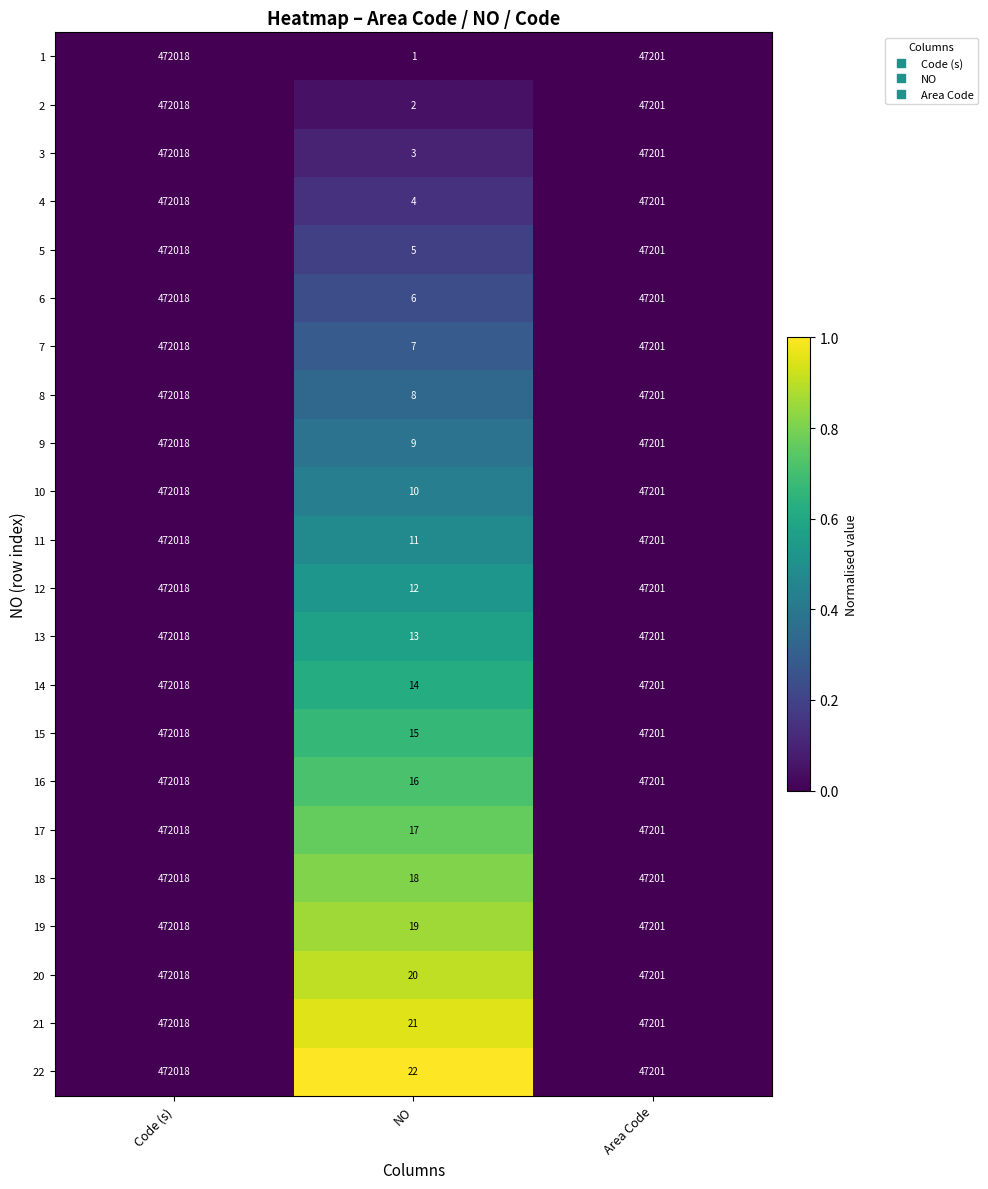

At which label does 21 first exceed 47201?

Code (s)